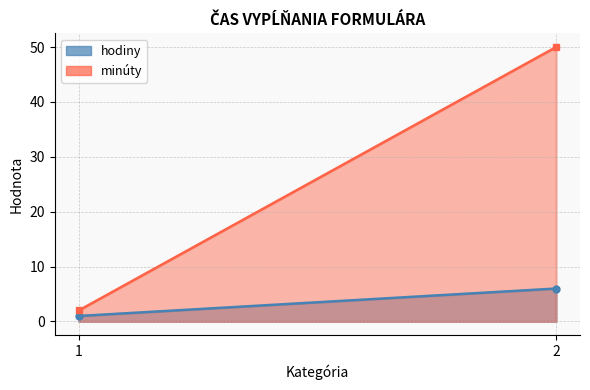

Rank the series at 1 from highest to lowest value.

minúty, hodiny